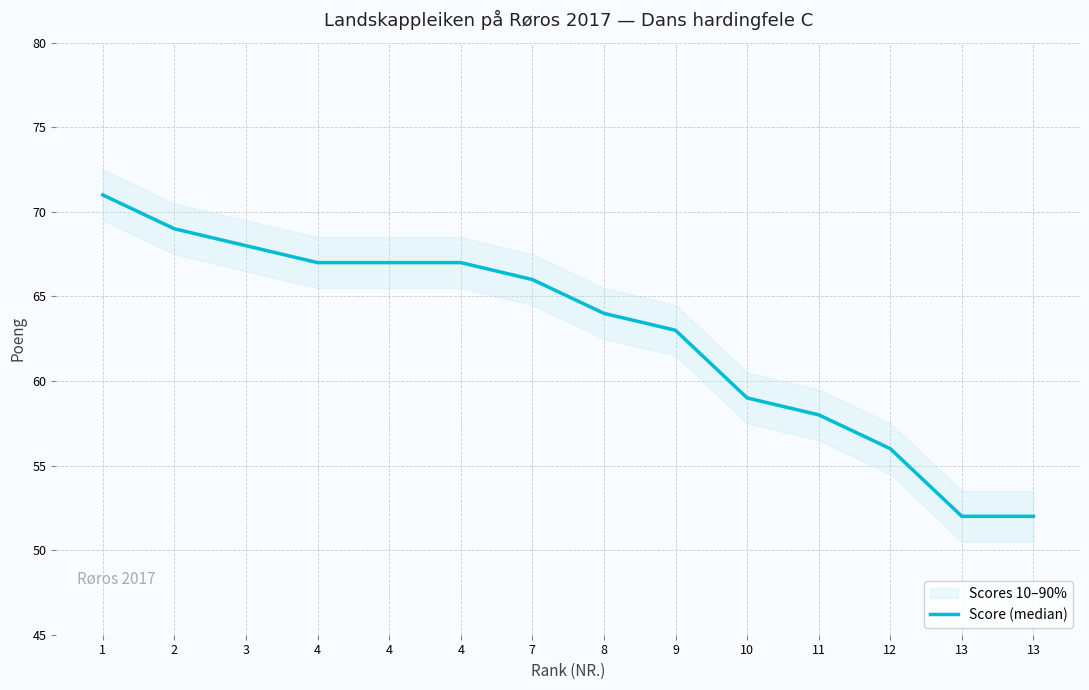

The value at 12 is 56. True or false?

True